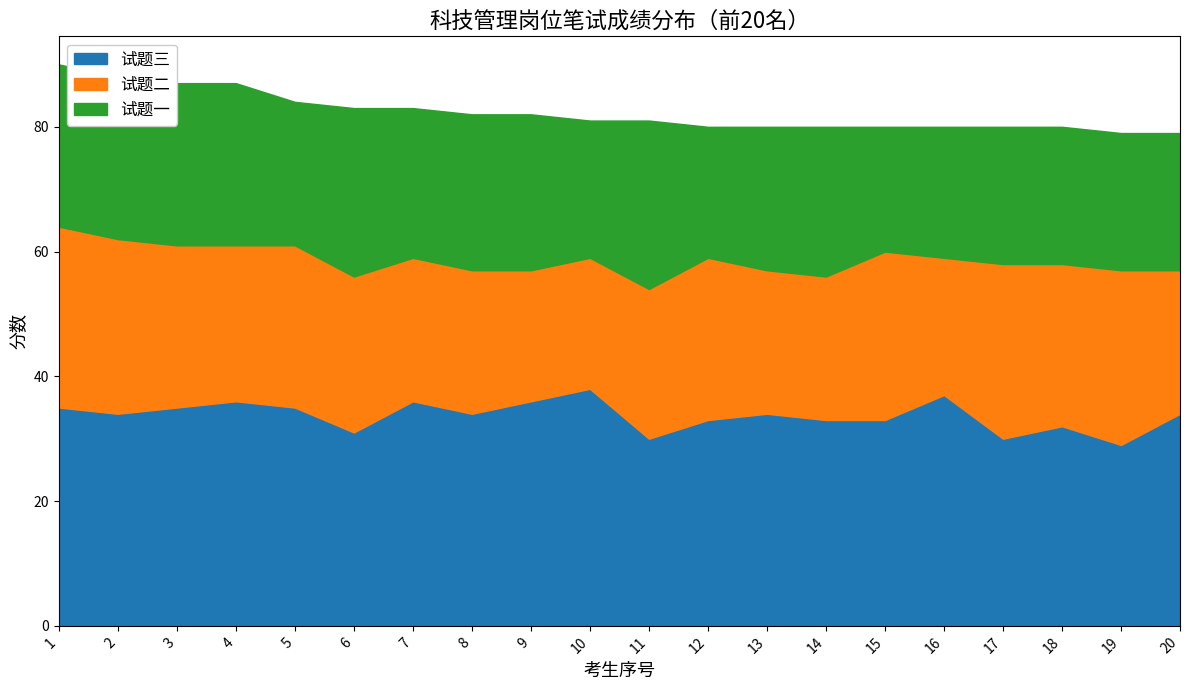

At which category does the chart reach its minimum across all series?

15